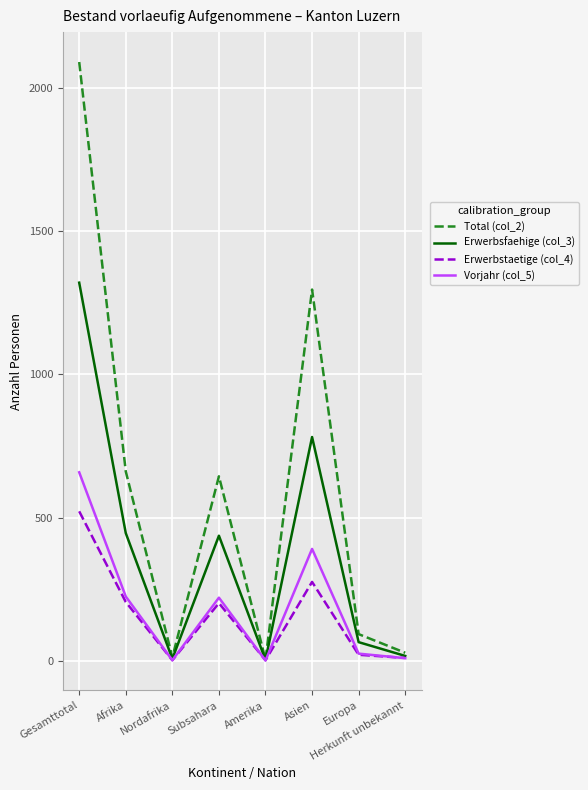

Is this an area chart (filled region under the line)?

No